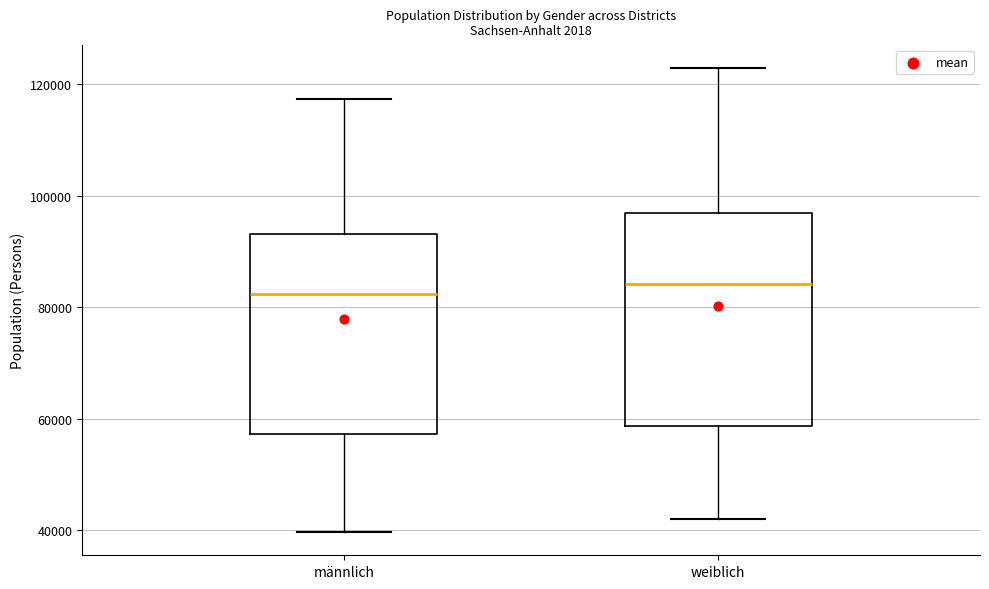

Reading left to right, read every box against the y-axis: the position of its median line, the range the box covers, and the ends of its whiskers. The values are not printed on the chart, so give them approximately, as read against the axis.

männlich: median 82000, box 58000 to 94000, whiskers 40000 to 118000
weiblich: median 84000, box 58000 to 96000, whiskers 42000 to 122000